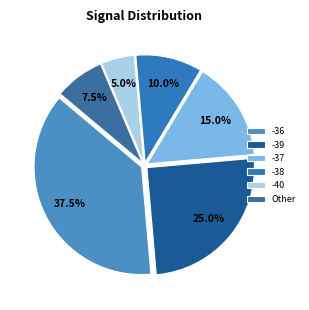

True or false: -37 accounts for 17% of the total.

False